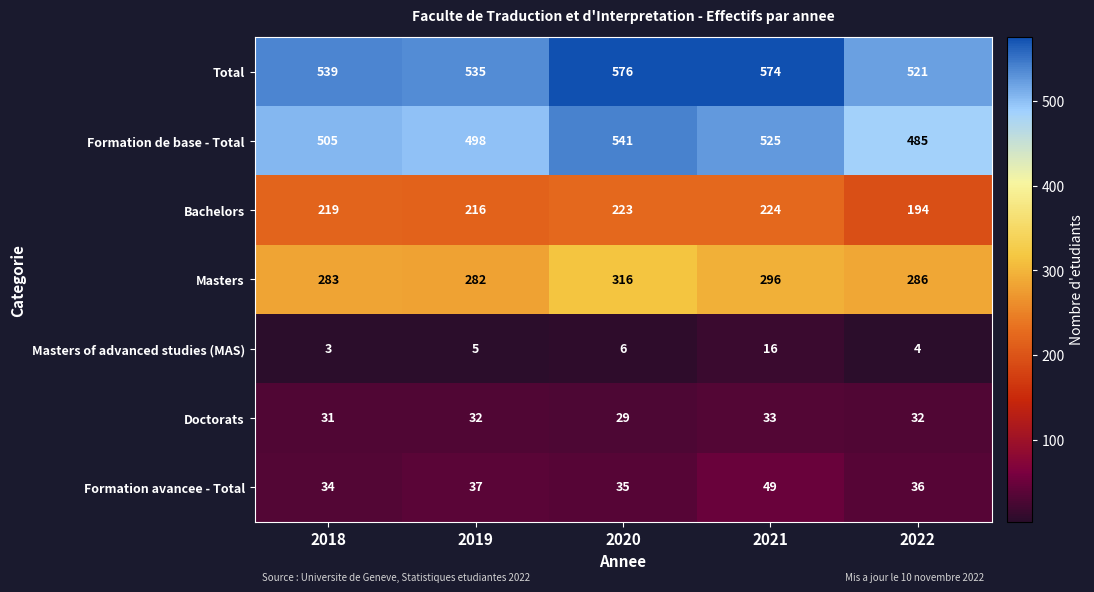

What is the average value of the Formation de base - Total series?

511